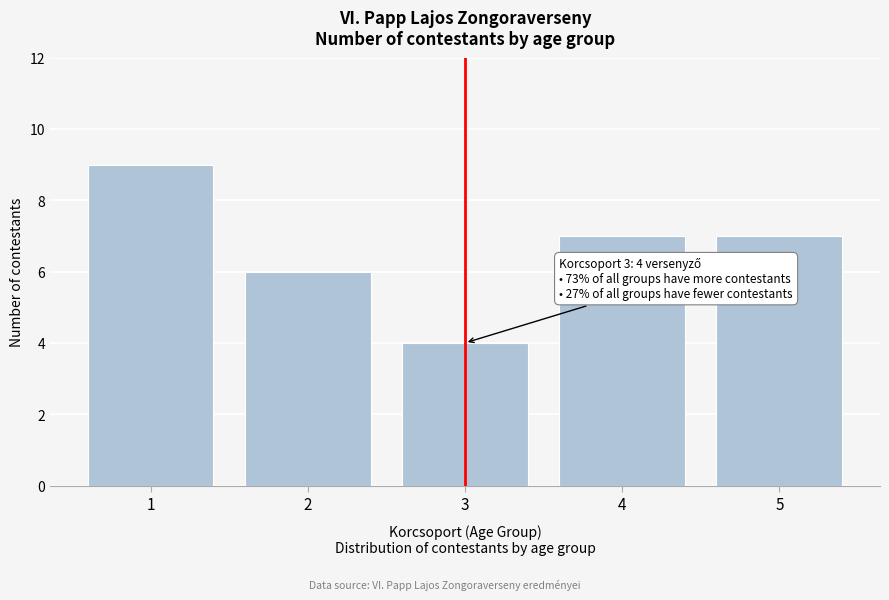

Reading right to left, what are all the values shown in this chart?

7	7	4	6	9